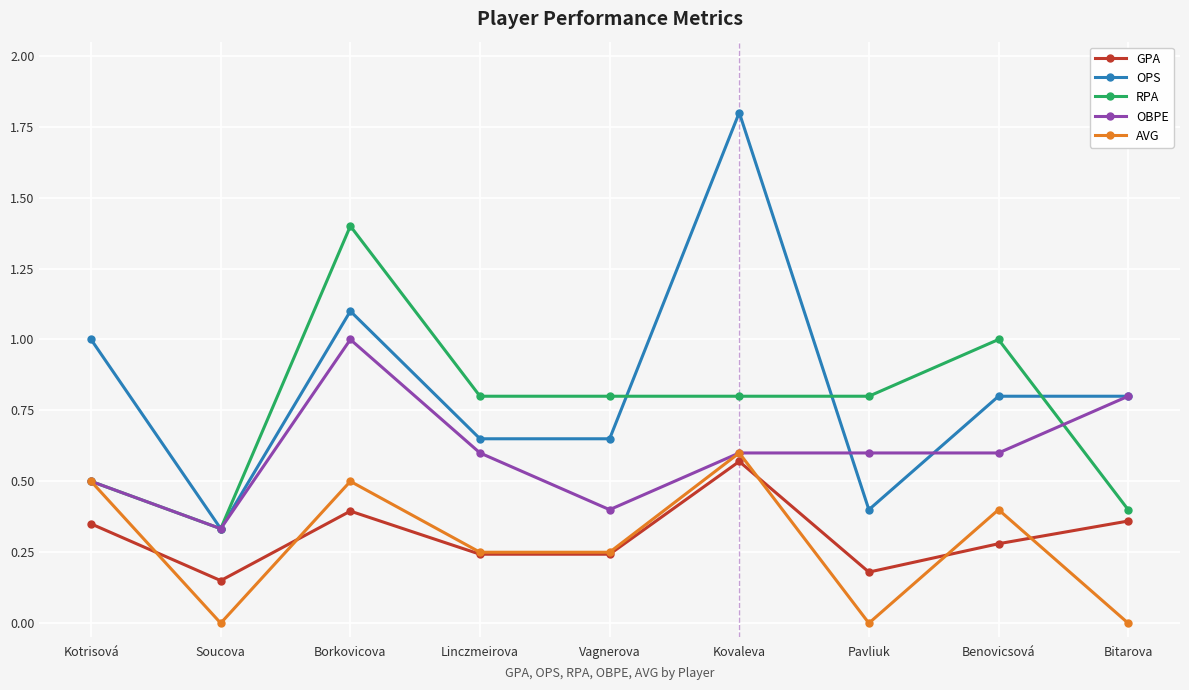

In AVG, how many points are higher than both neighbors (excluding endpoints)?

3